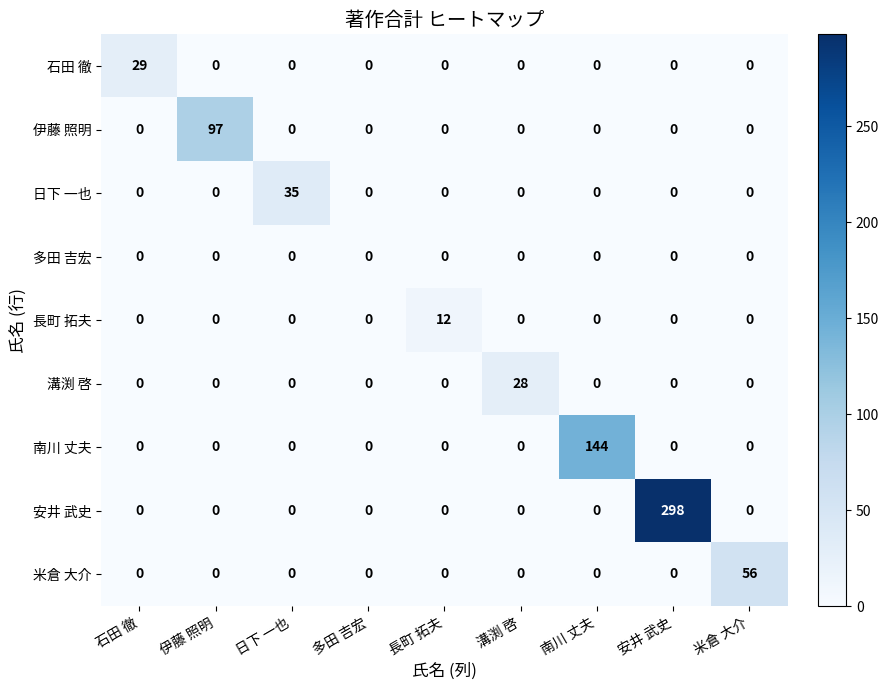

Rank the series by their maximum value, from highest to lowest.

安井 武史, 南川 丈夫, 伊藤 照明, 米倉 大介, 日下 一也, 石田 徹, 溝渕 啓, 長町 拓夫, 多田 吉宏